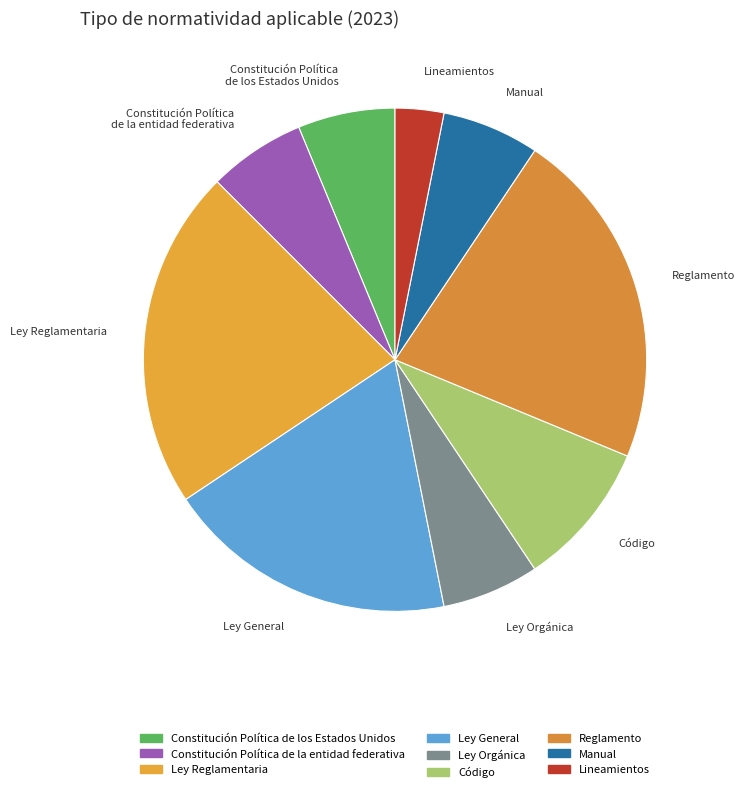

True or false: Constitución Política de la entidad federativa accounts for 1% of the total.

False